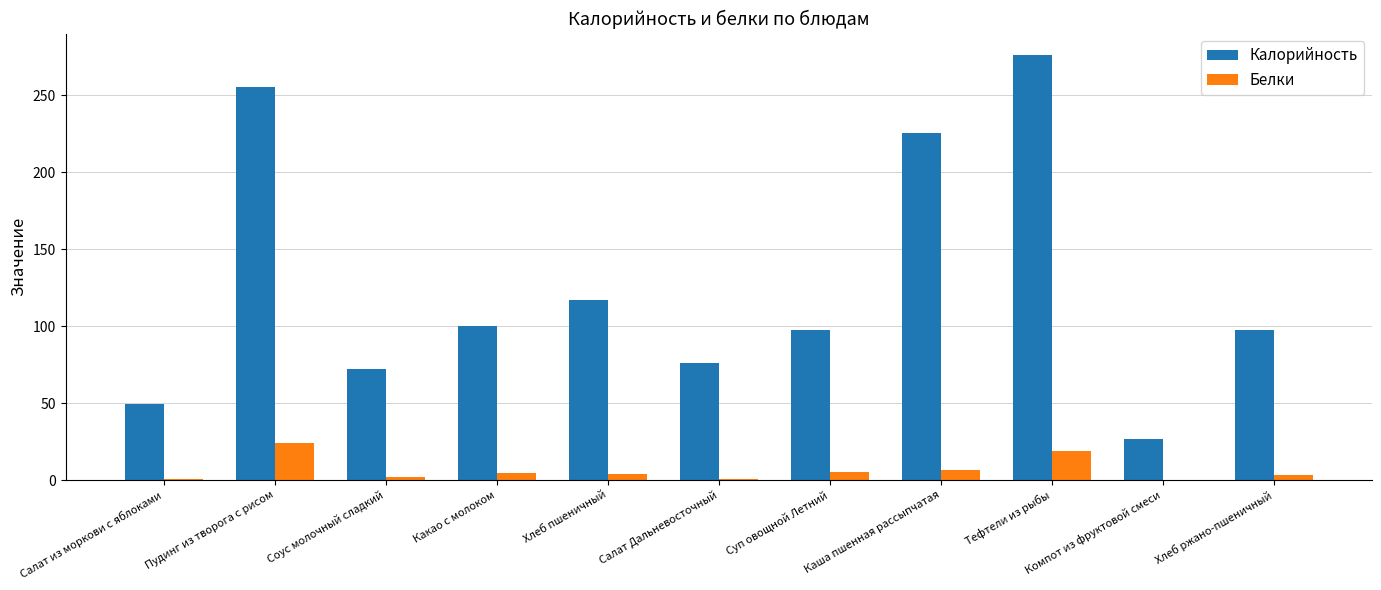

Is the value of Белки at Каша пшенная рассыпчатая greater than the value of Калорийность at Салат Дальневосточный?

No